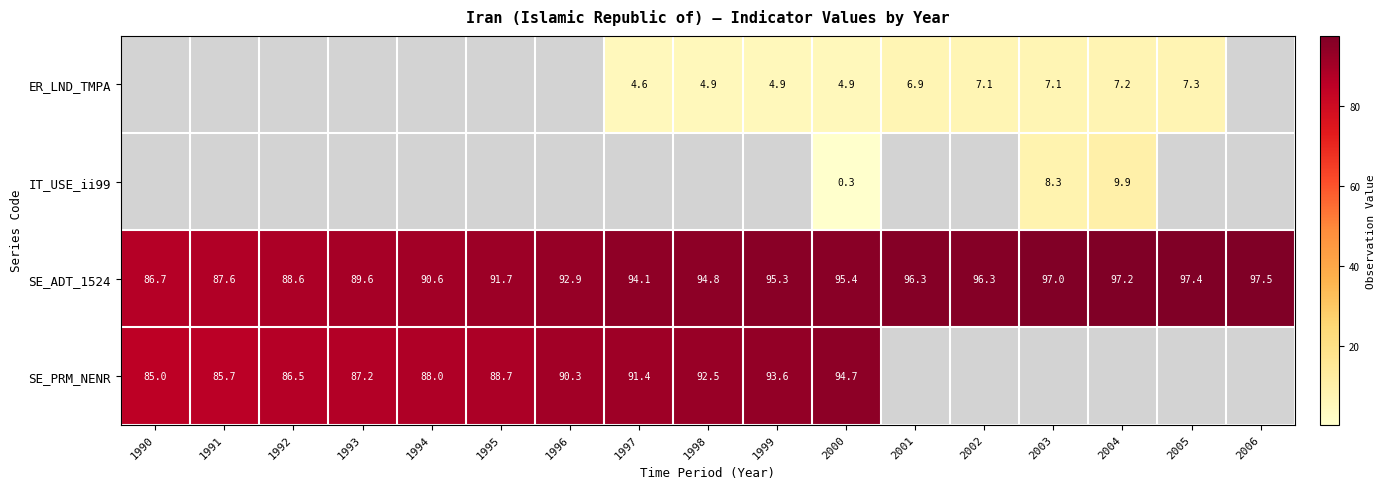

What is the difference between the SE_PRM_NENR values at 1997 and 1992?

4.9